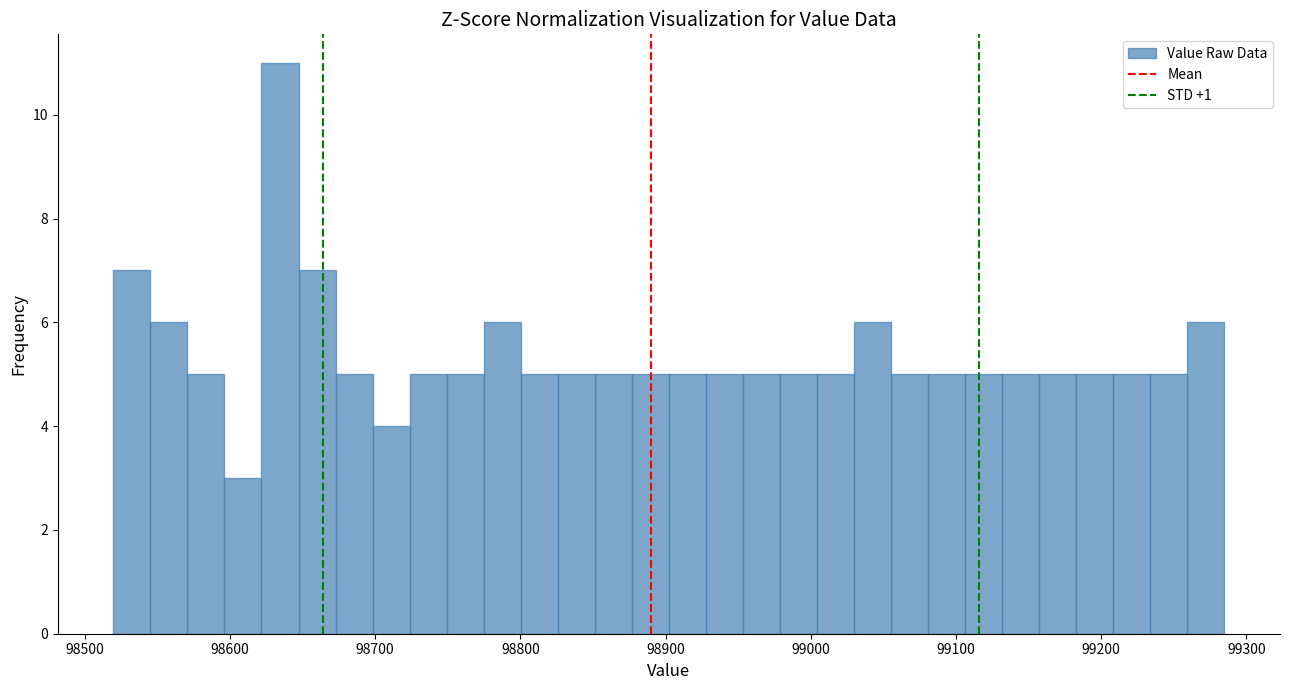

Around what value on the x-axis is the tallest bar? Give the approximate position of its centre, as read against the axis.

98630